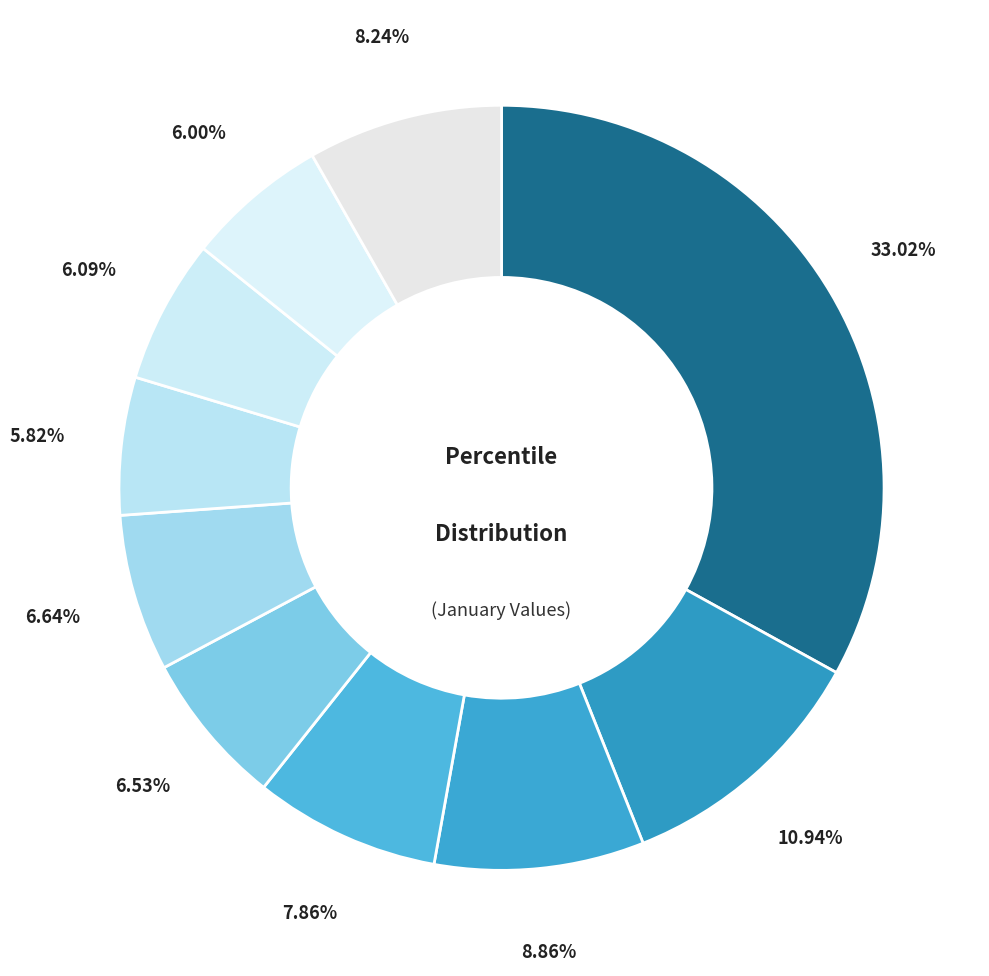

Count the number of slices in the pie.

10